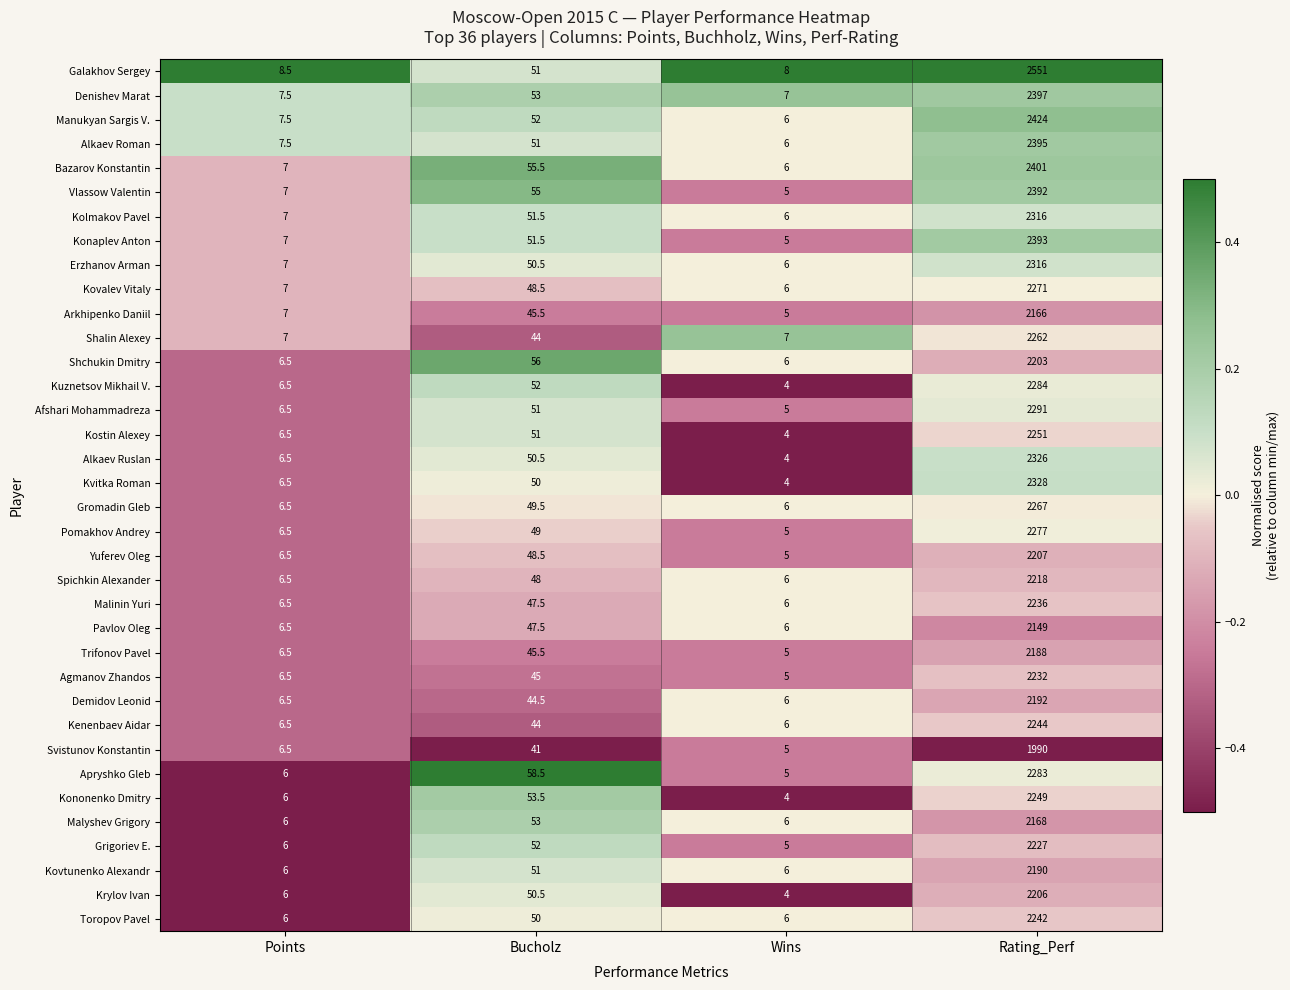

What value does the Krylov Ivan series have at Wins?

4.0